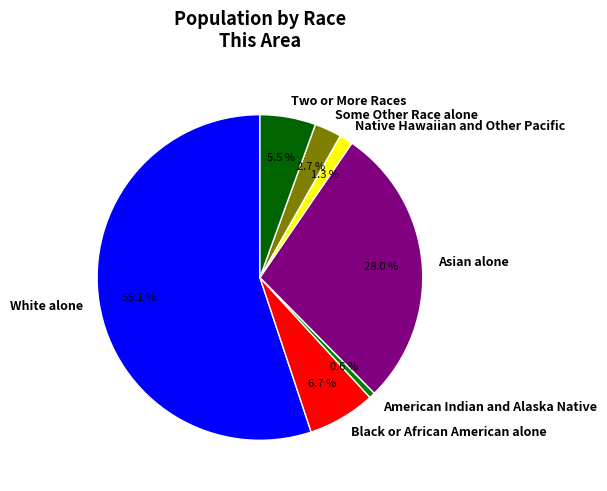

Is White alone the majority of the pie?

Yes